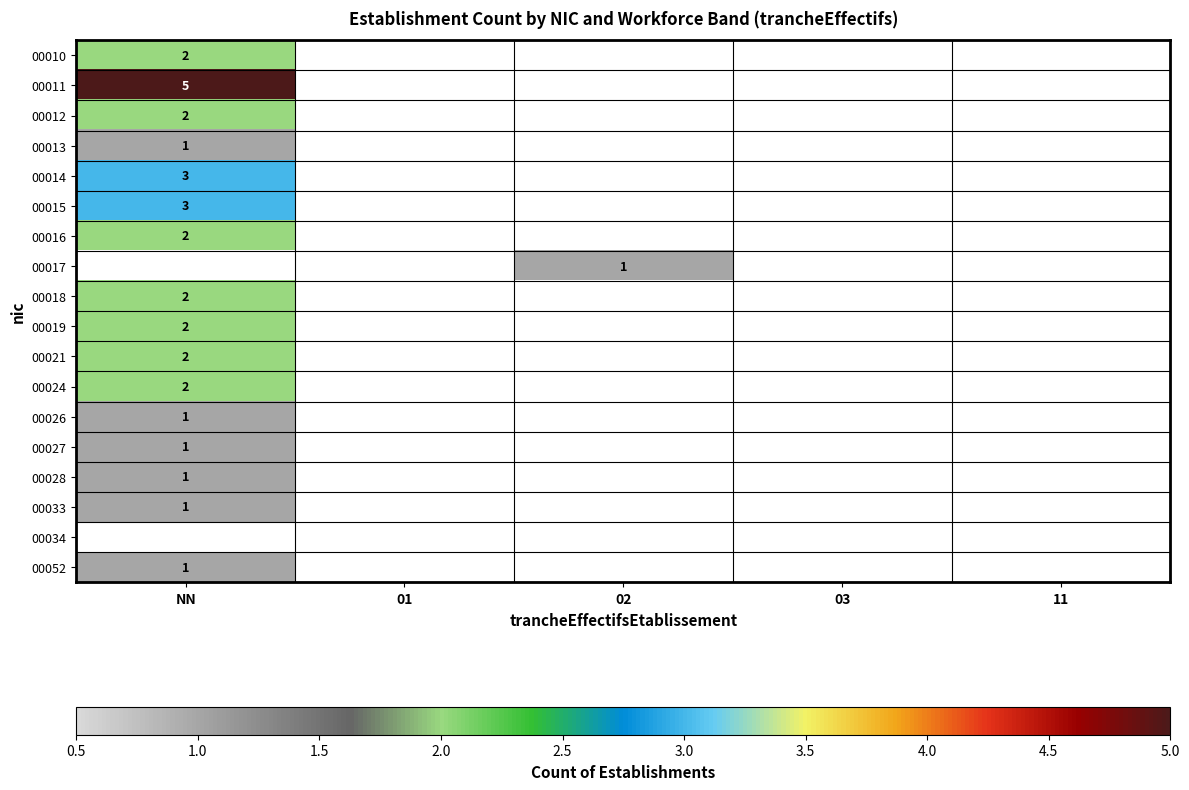

At how many categories does at least one series exceed 2?

1